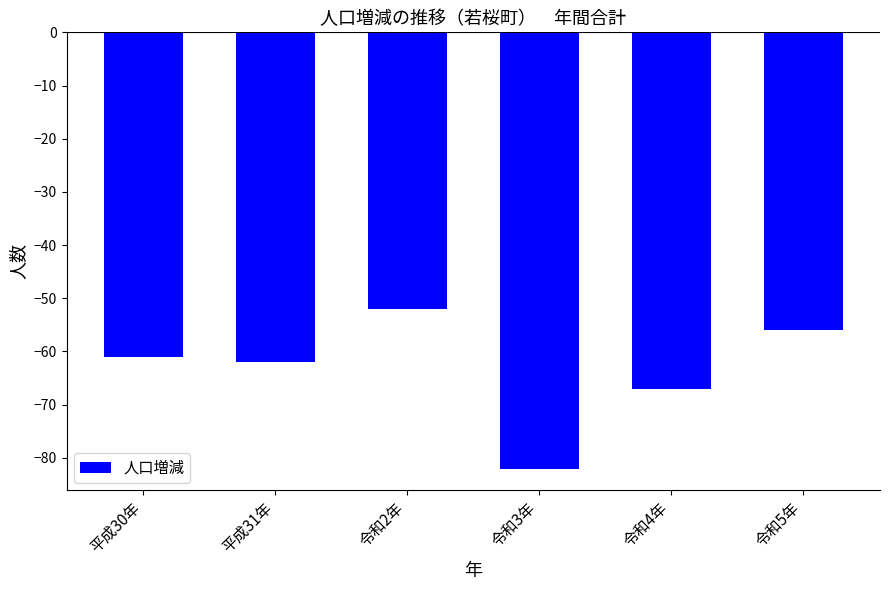

Are the bars grouped side by side (vs. stacked)?

No